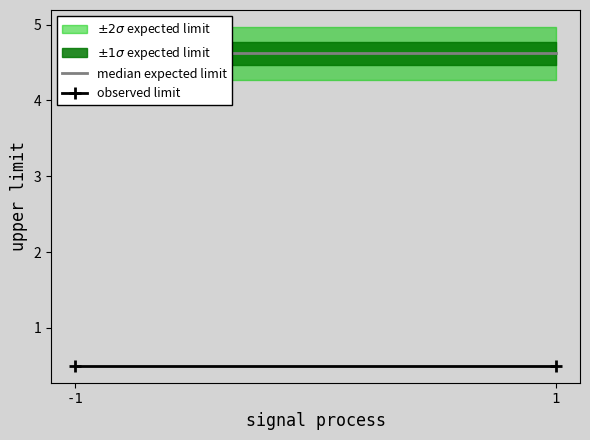

Which series changed the most between -1 and 1?

median expected limit